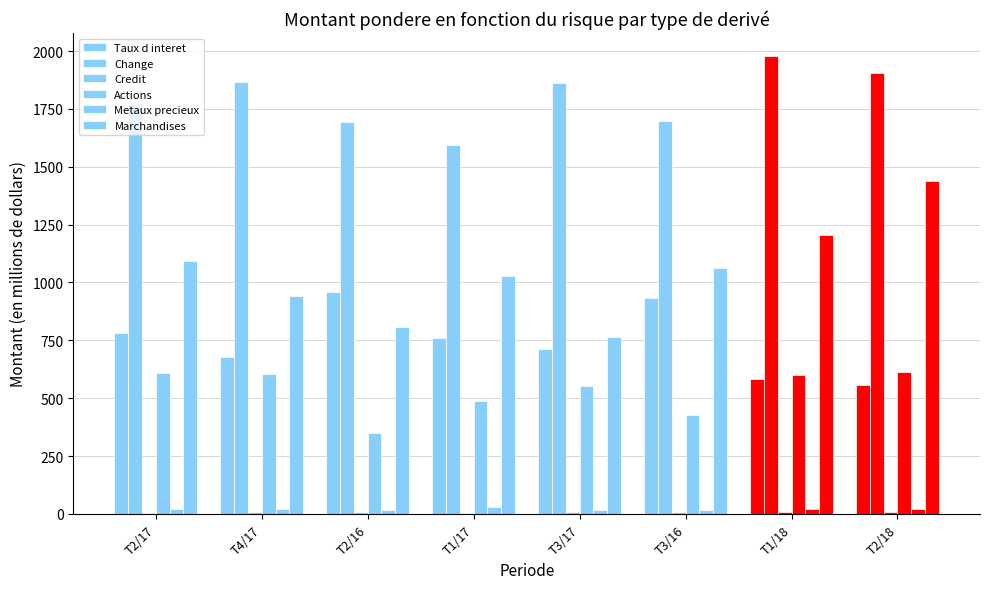

What is the label of the 8th bar from the right?

T2/17